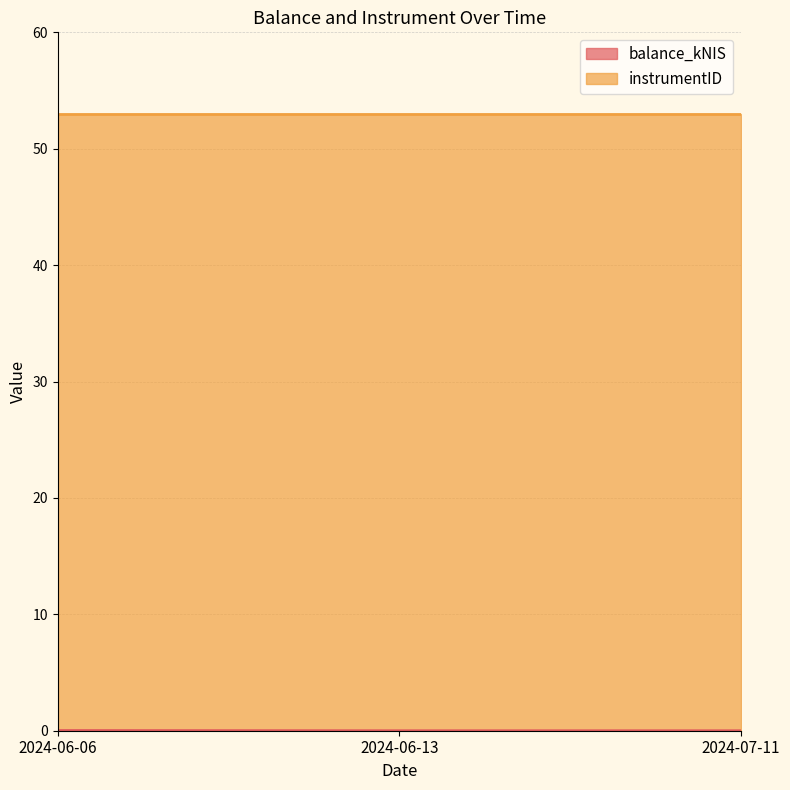

At which label is the value closest to 0?

2024-06-13